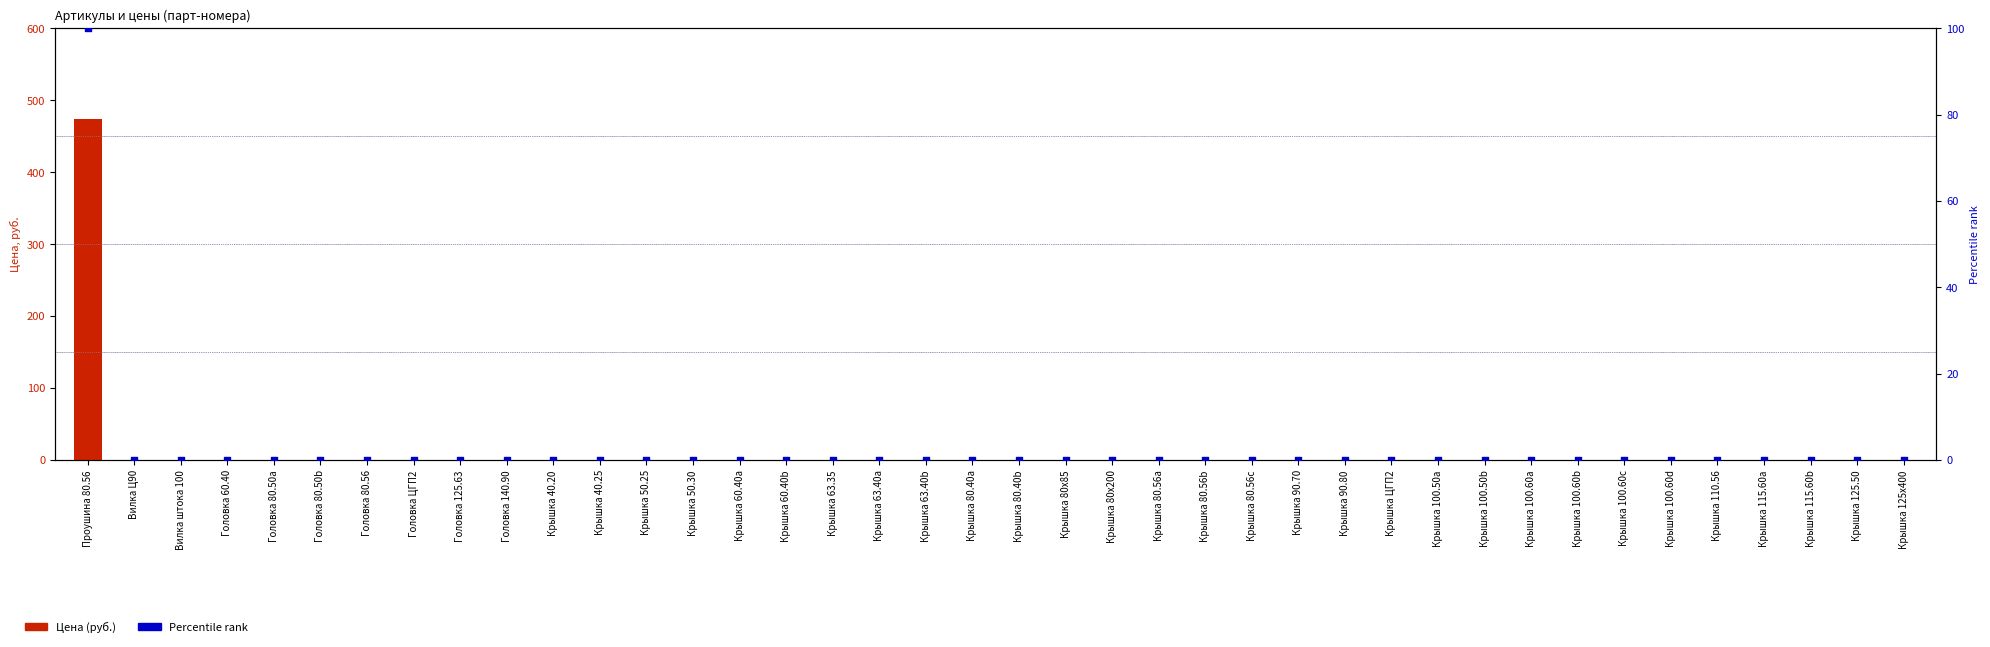

Which series has the widest spread of Y values?

Цена (руб.)